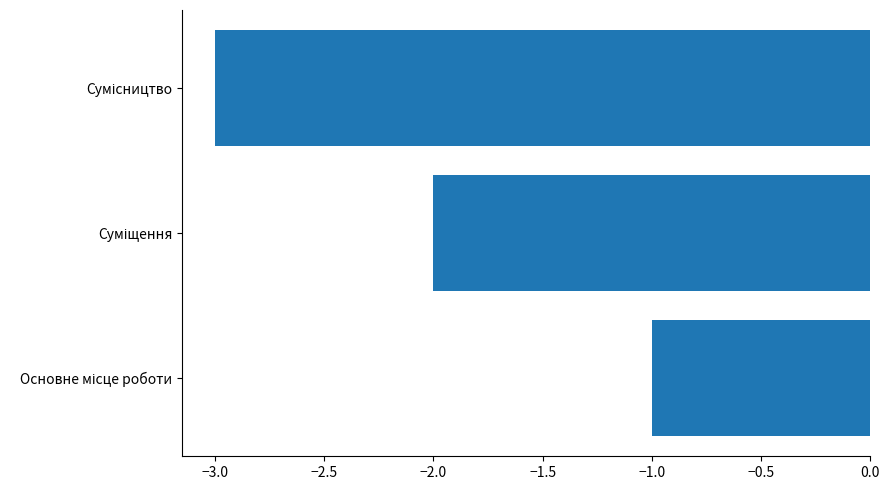

What is the minimum value shown in the chart?

-3